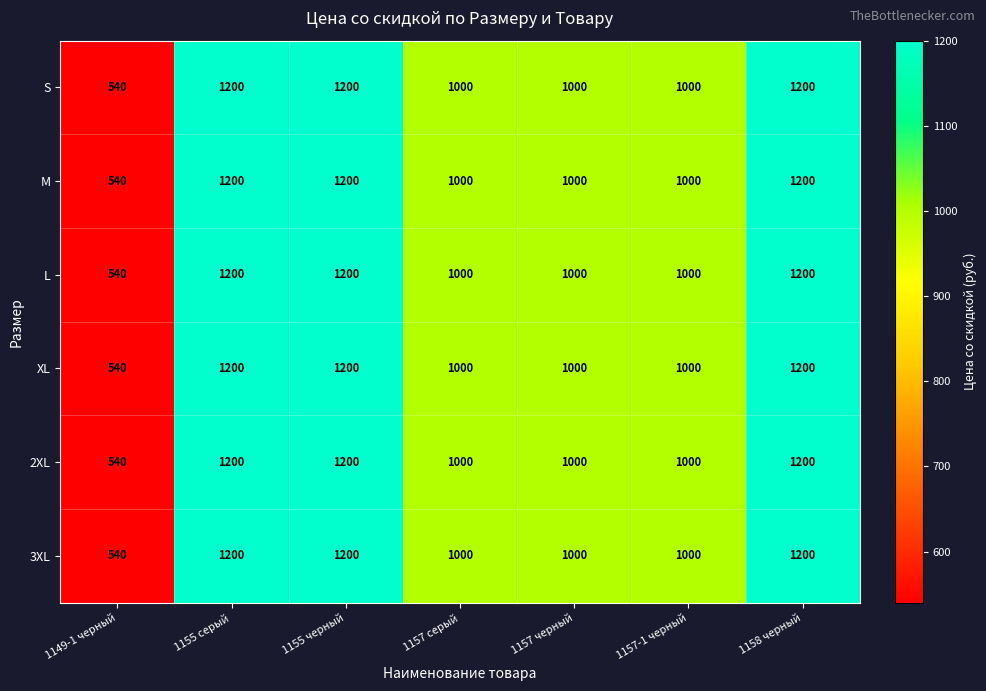

What is the maximum value for S?

1200